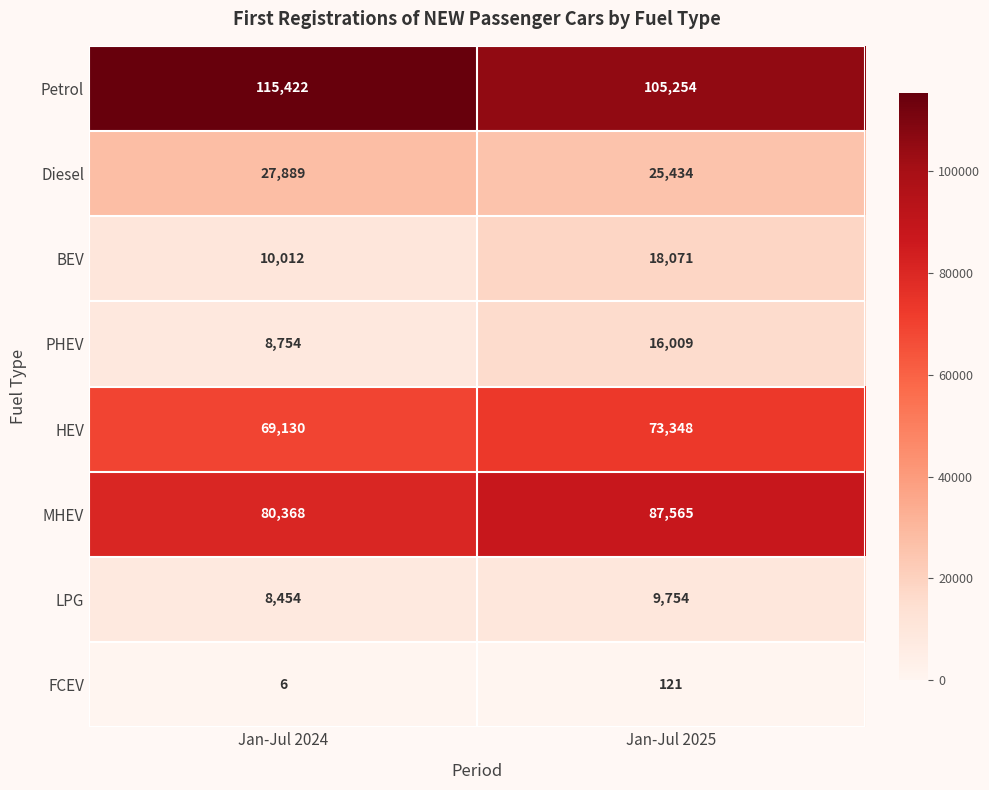

What is the approximate value of BEV at Jan-Jul 2024, to the nearest 50?

10000